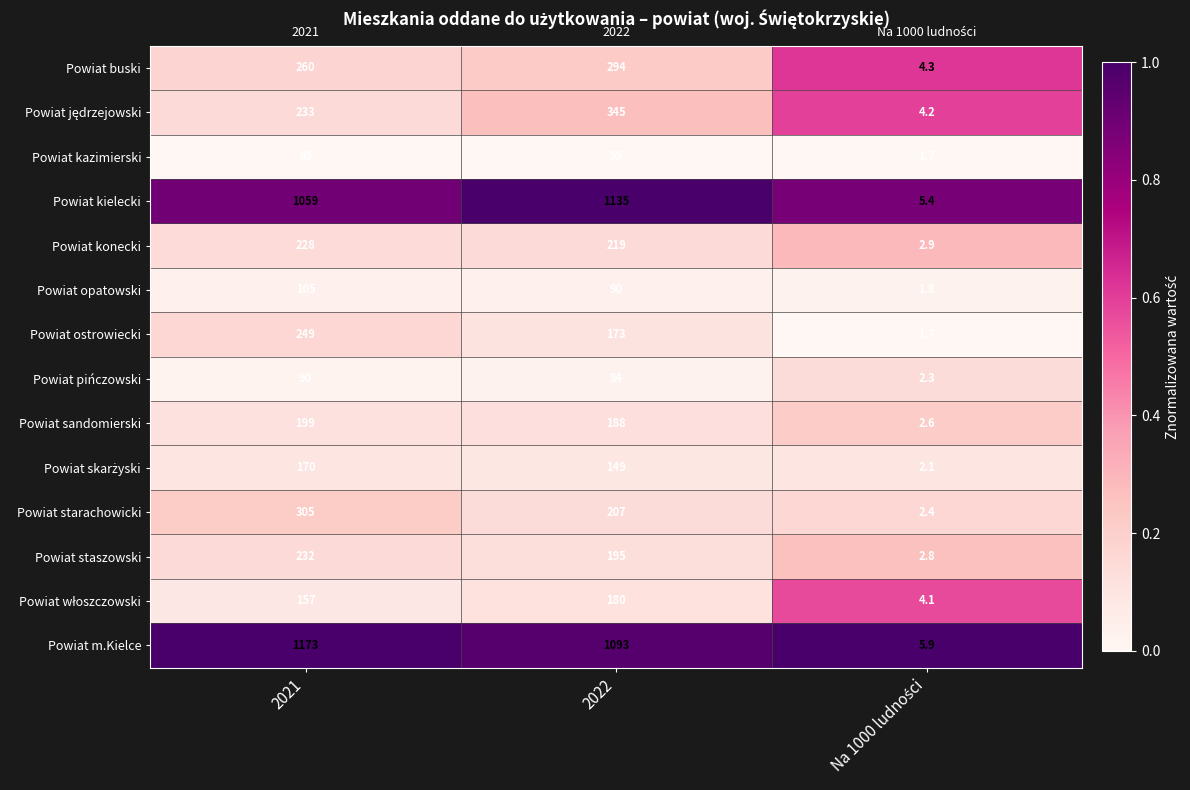

What is the maximum value for Powiat m.Kielce?

1173.0